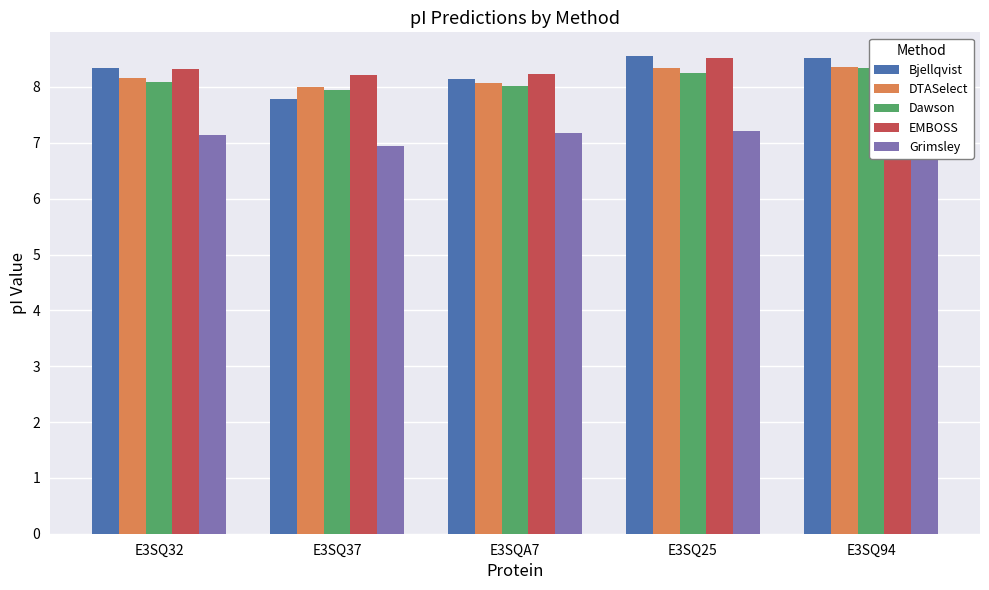

What is the difference between the maximum and minimum values in the Grimsley series?

0.6